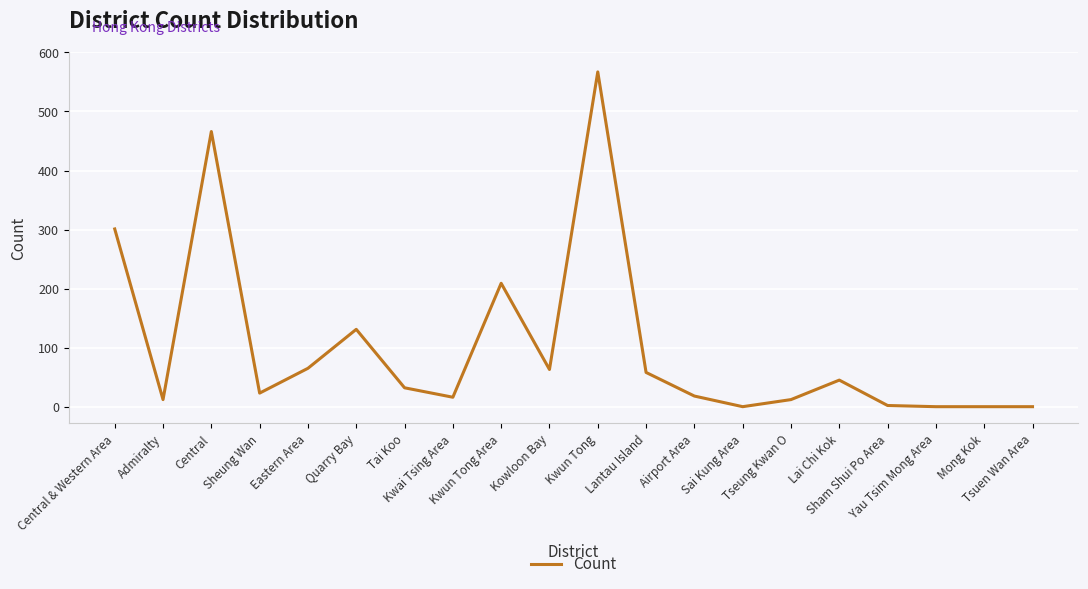

The value at Kwun Tong Area is 358. True or false?

False